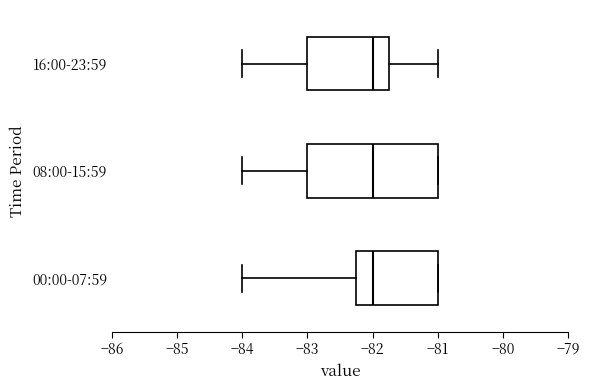

Reading bottom to top, transcribe this box plot: for each box, give where its median line is, the range the box spans, and where its two whiskers end, as read against the x-axis. The values are not printed on the chart, so give them approximately, as read against the axis.

00:00-07:59: median -82.0, box -82.2 to -81.0, whiskers -84.0 to -81.0
08:00-15:59: median -82.0, box -83.0 to -81.0, whiskers -84.0 to -81.0
16:00-23:59: median -82.0, box -83.0 to -81.7, whiskers -84.0 to -81.0